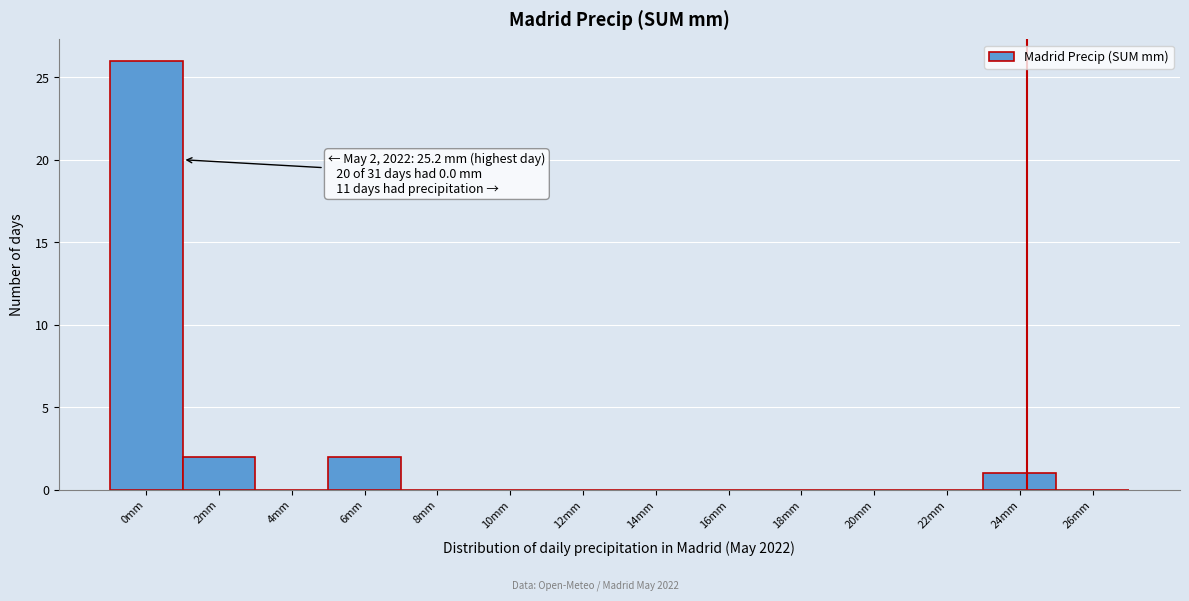

Reading left to right, what are all the values shown in this chart?

0mm=26	2mm=2	4mm=0	6mm=2	8mm=0	10mm=0	12mm=0	14mm=0	16mm=0	18mm=0	20mm=0	22mm=0	24mm=1	26mm=0